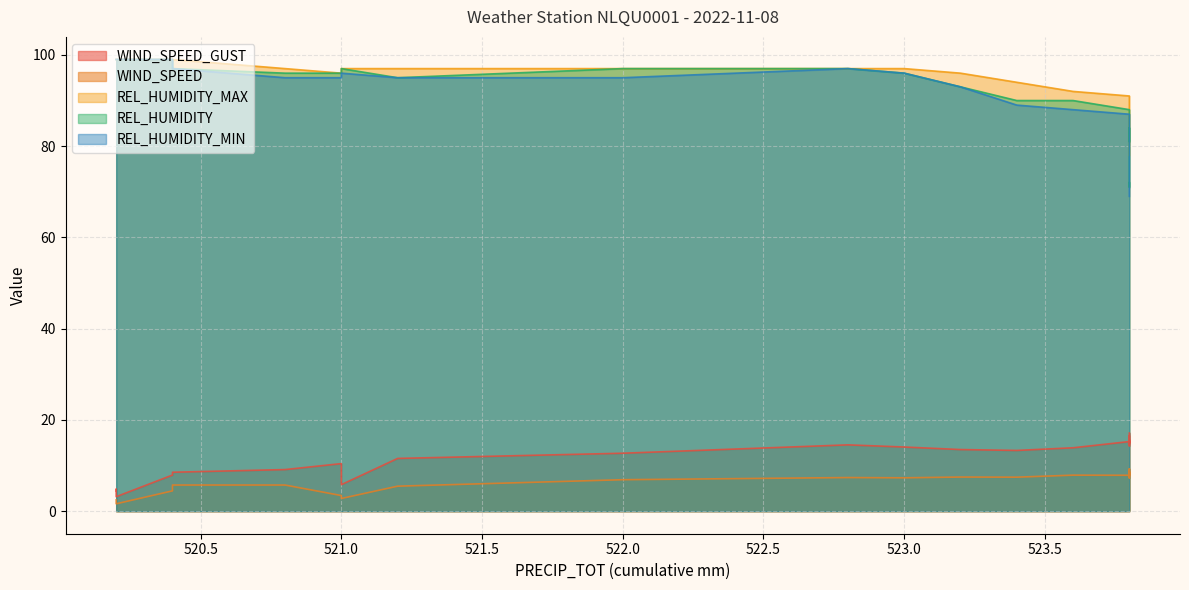

True or false: REL_HUMIDITY_MAX and WIND_SPEED_GUST intersect in this chart.

False